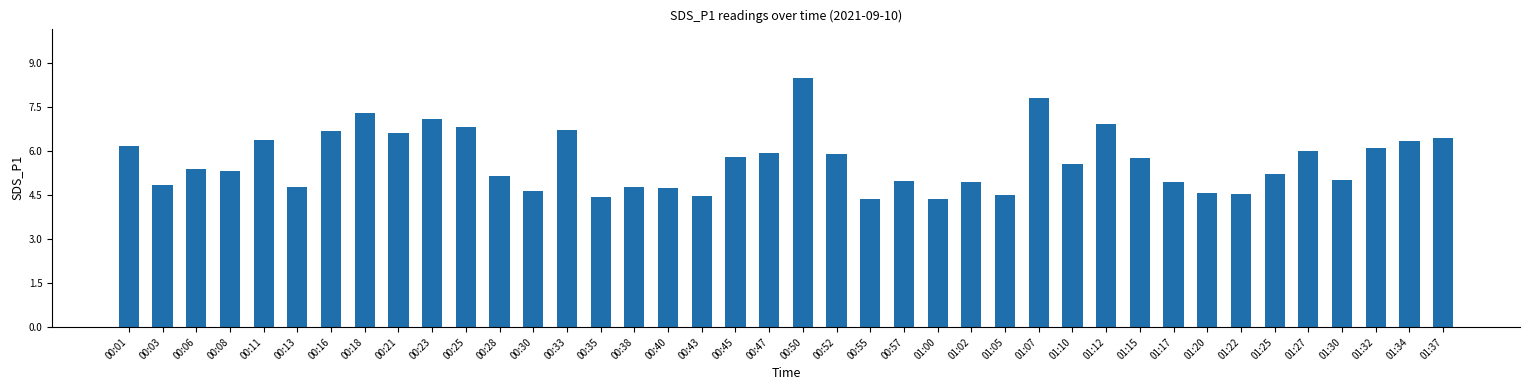

What is the smallest value displayed?

4.4